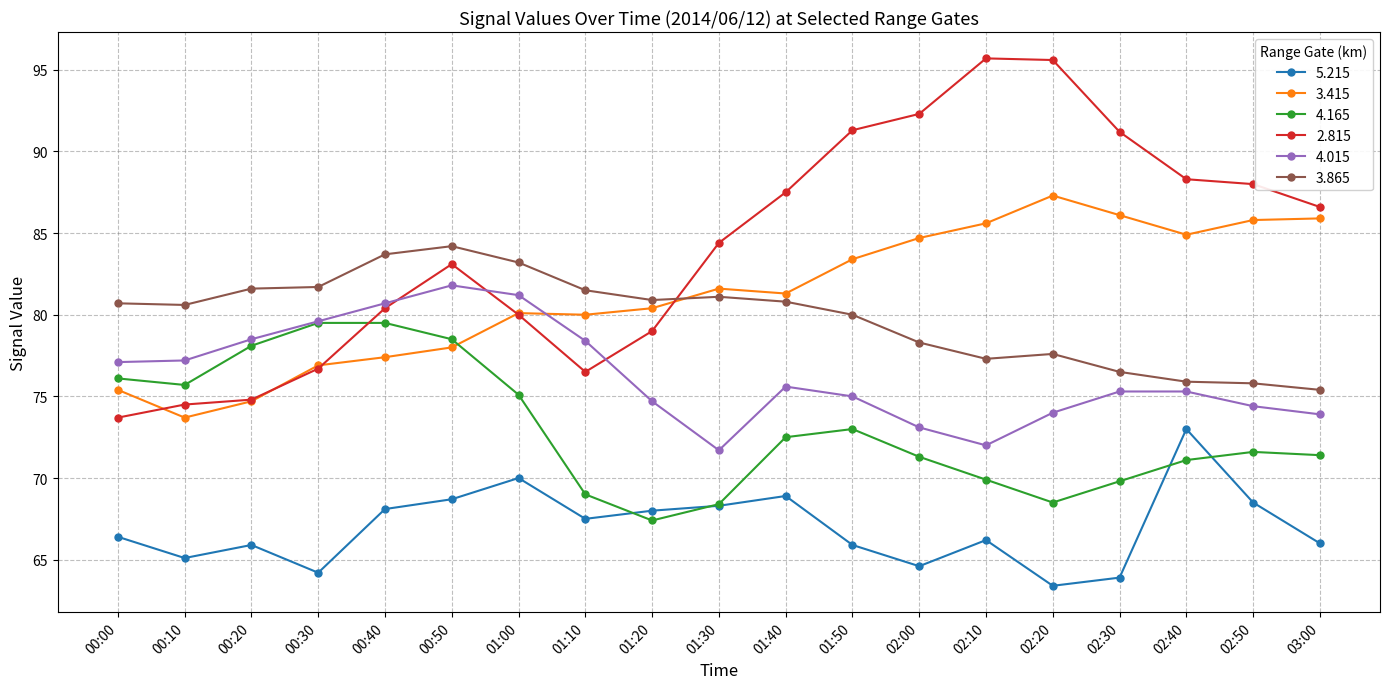

The 3.865 series shows 80.9 at 01:20. True or false?

True